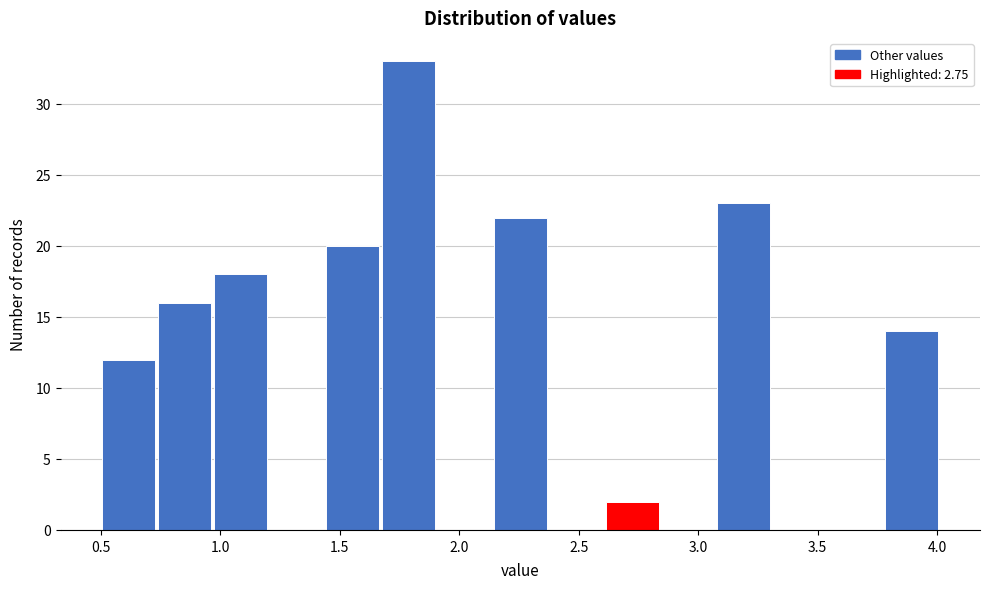

Which range on the x-axis has the tallest bar?

1.65 to 1.90